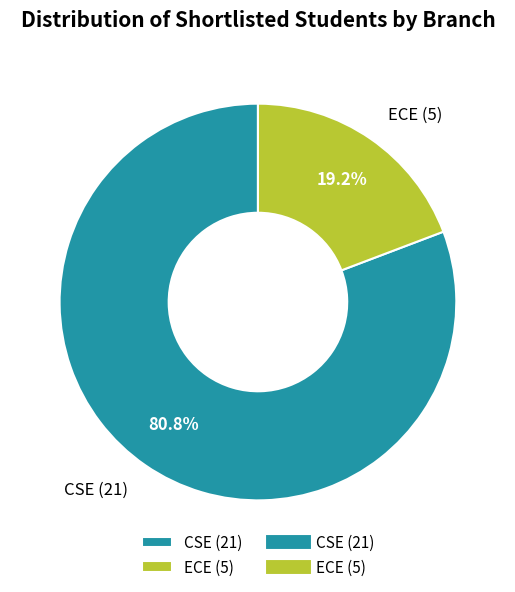

To the nearest percent, what portion does CSE represent?

81%